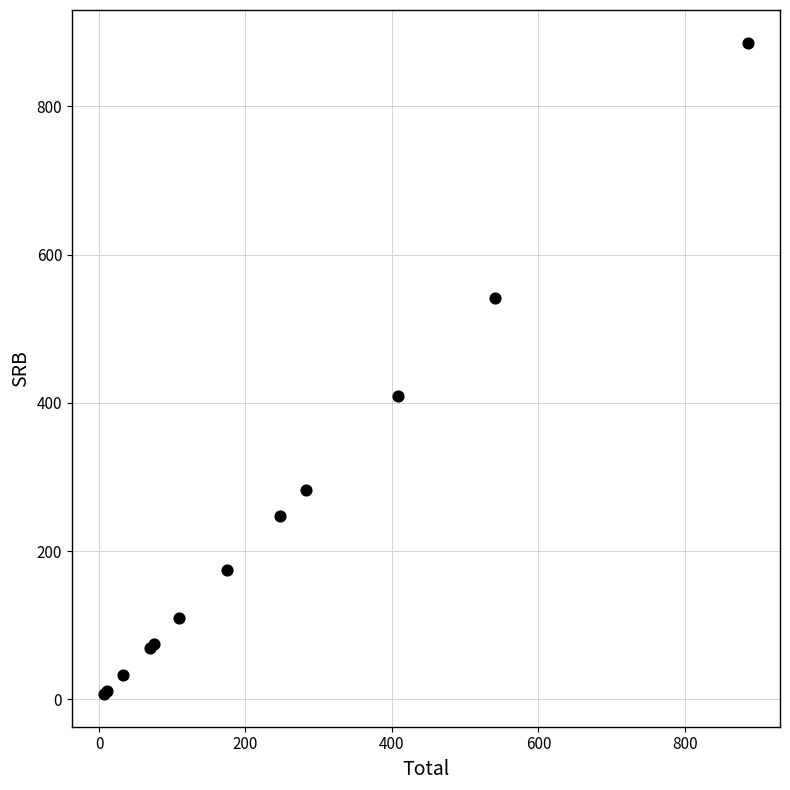

What Y value in the scatter plot is closest to 446?

408.8